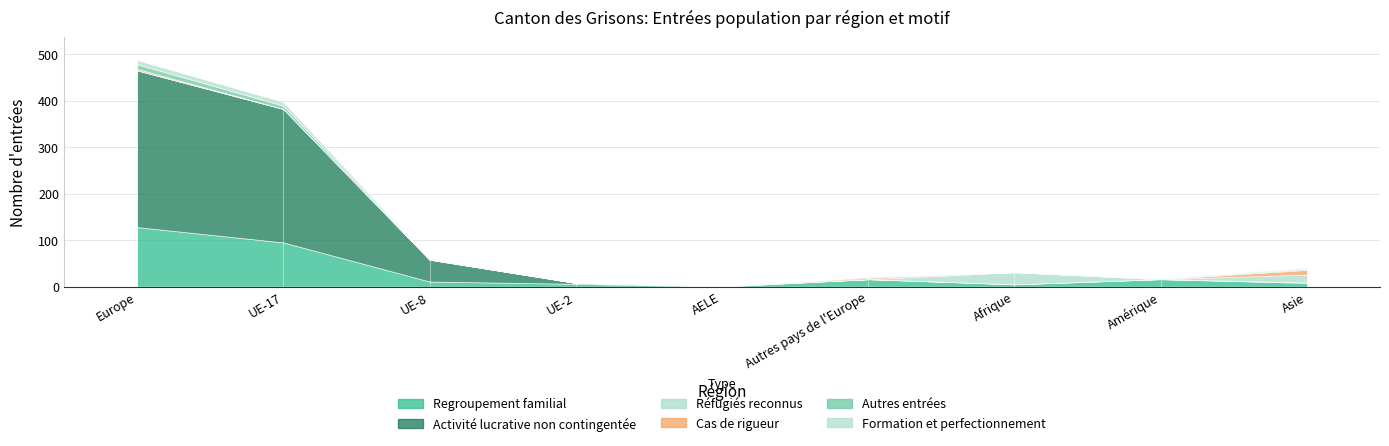

What is the label of the 7th point from the right?

UE-8